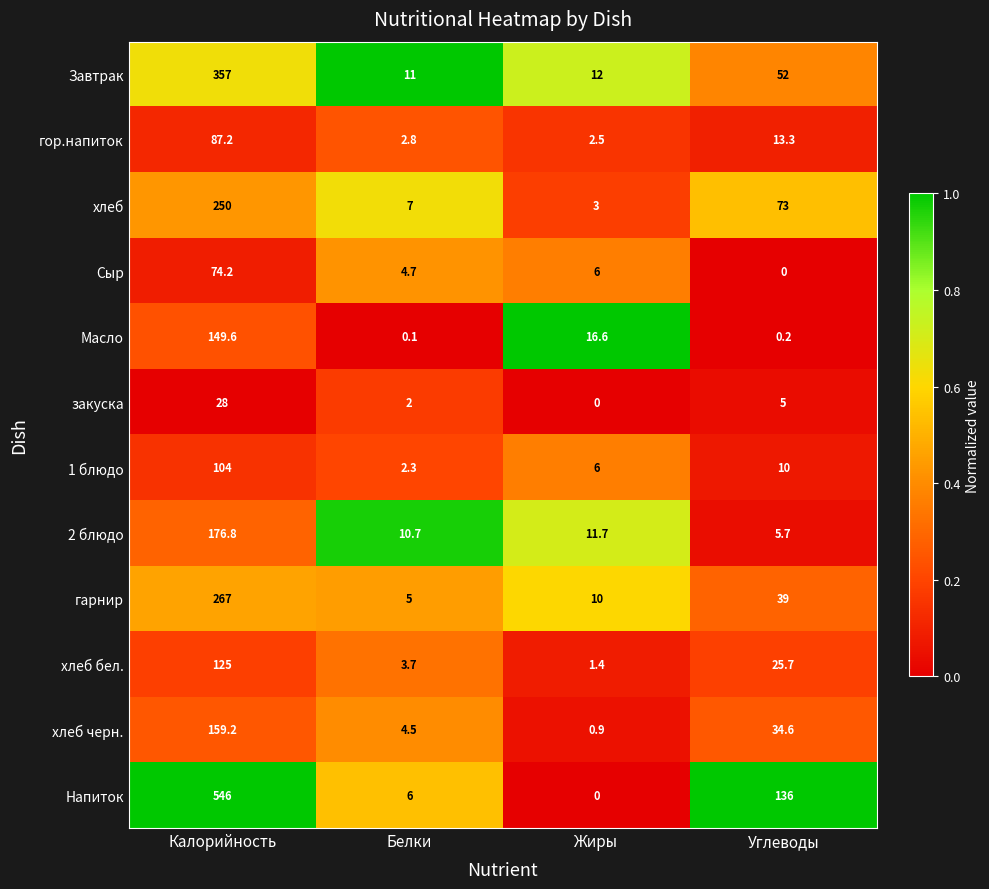

At which category is the sum across all series the highest?

Калорийность